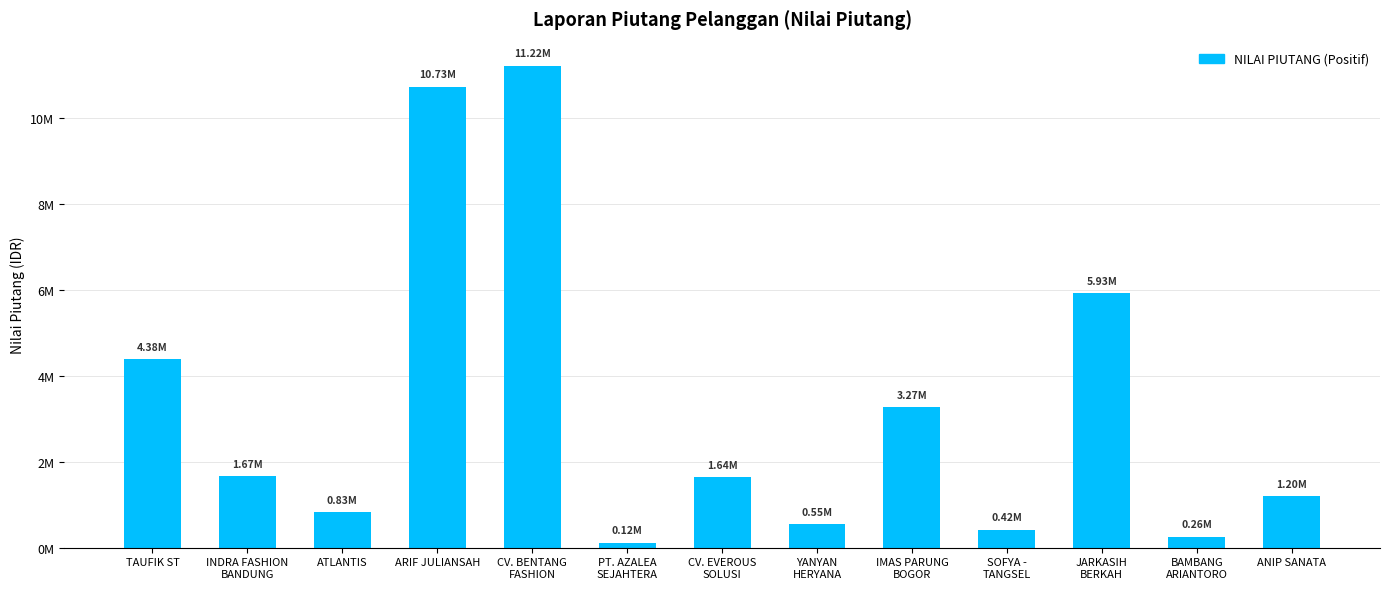

What is the approximate value at IMAS PARUNG
BOGOR?

3266276.0